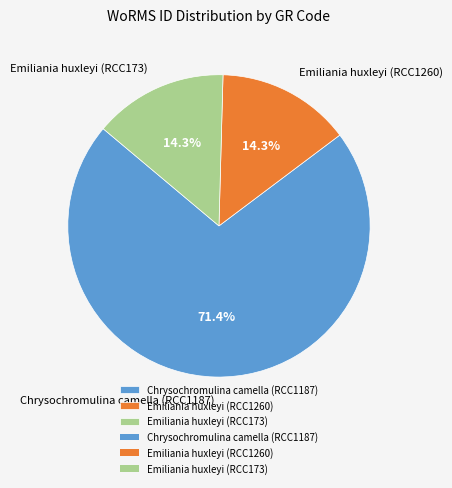

To the nearest percent, what percentage of the pie is Emiliania huxleyi (RCC1260)?

14%